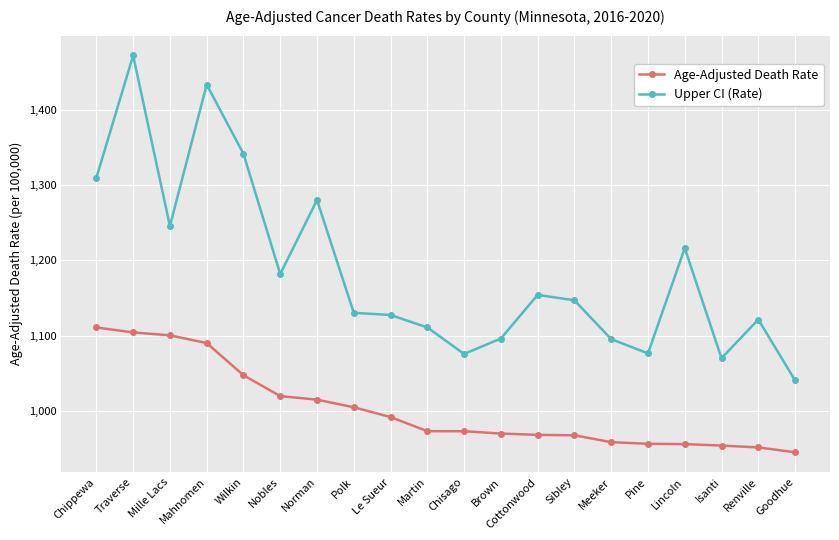

Is this an area chart (filled region under the line)?

No